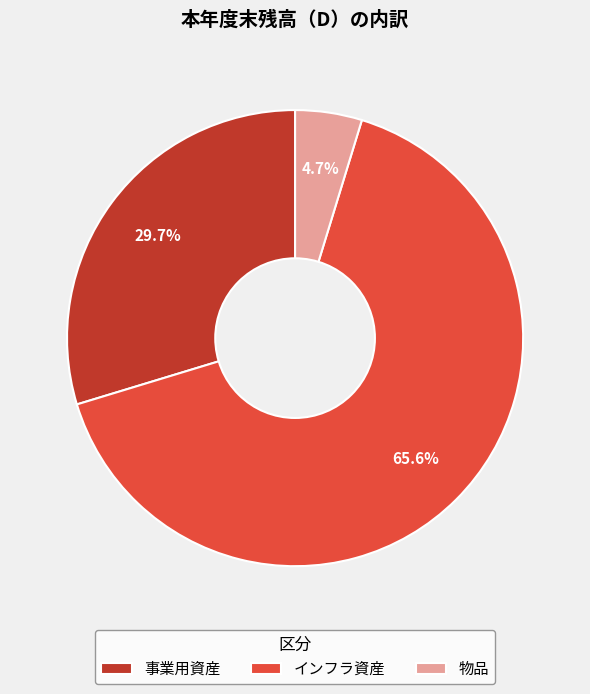

Does any single category account for the majority?

Yes